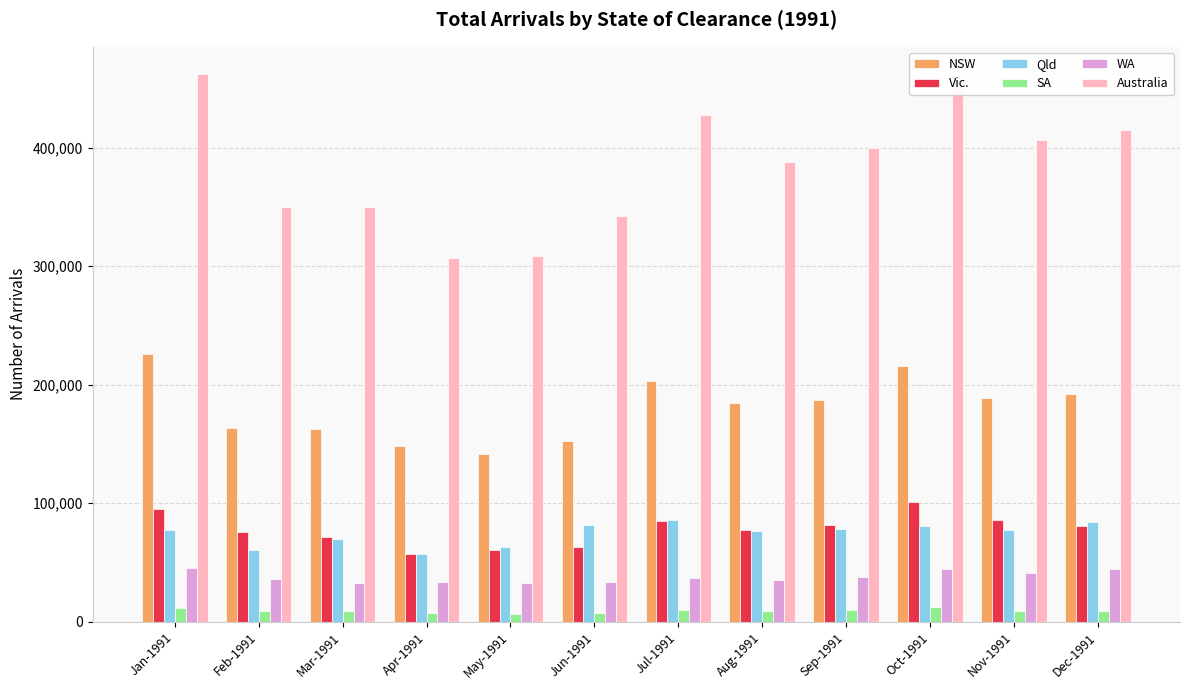

The value of NSW at Mar-1991 is 259709. True or false?

False